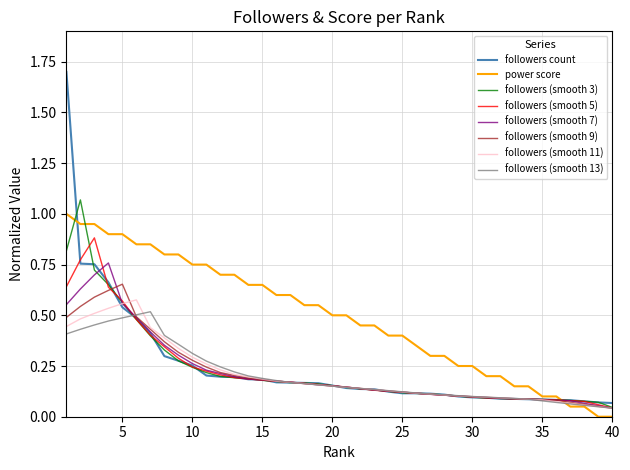

What is the difference between the maximum and minimum values in the followers count series?

1.6